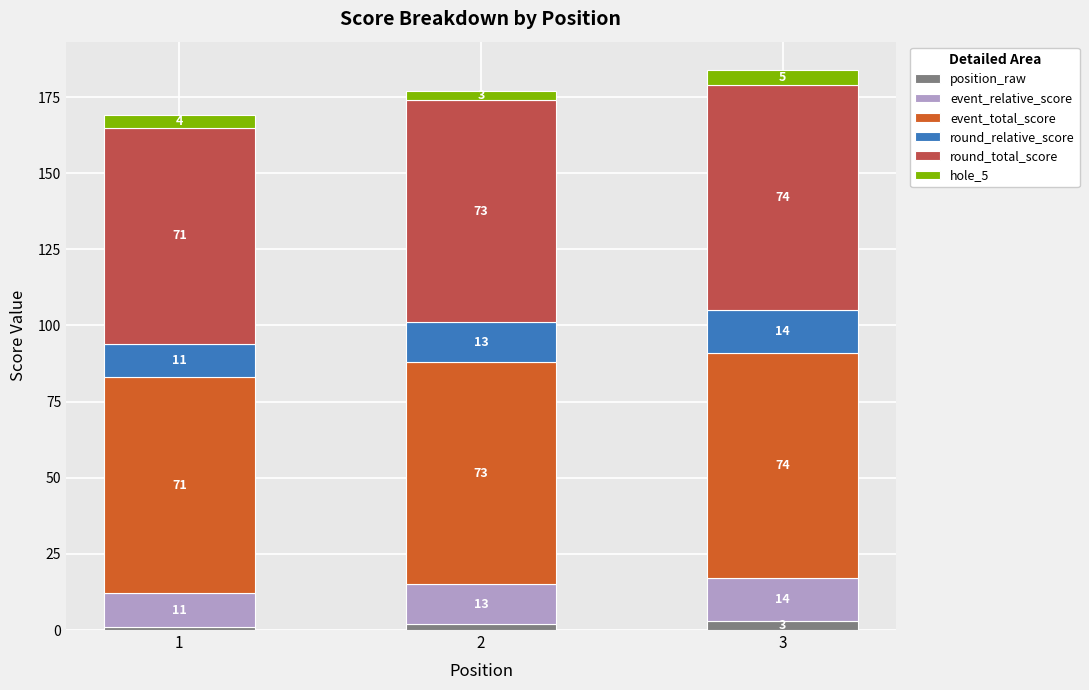

Reading left to right, list the values for the position_raw series.

1=1	2=2	3=3